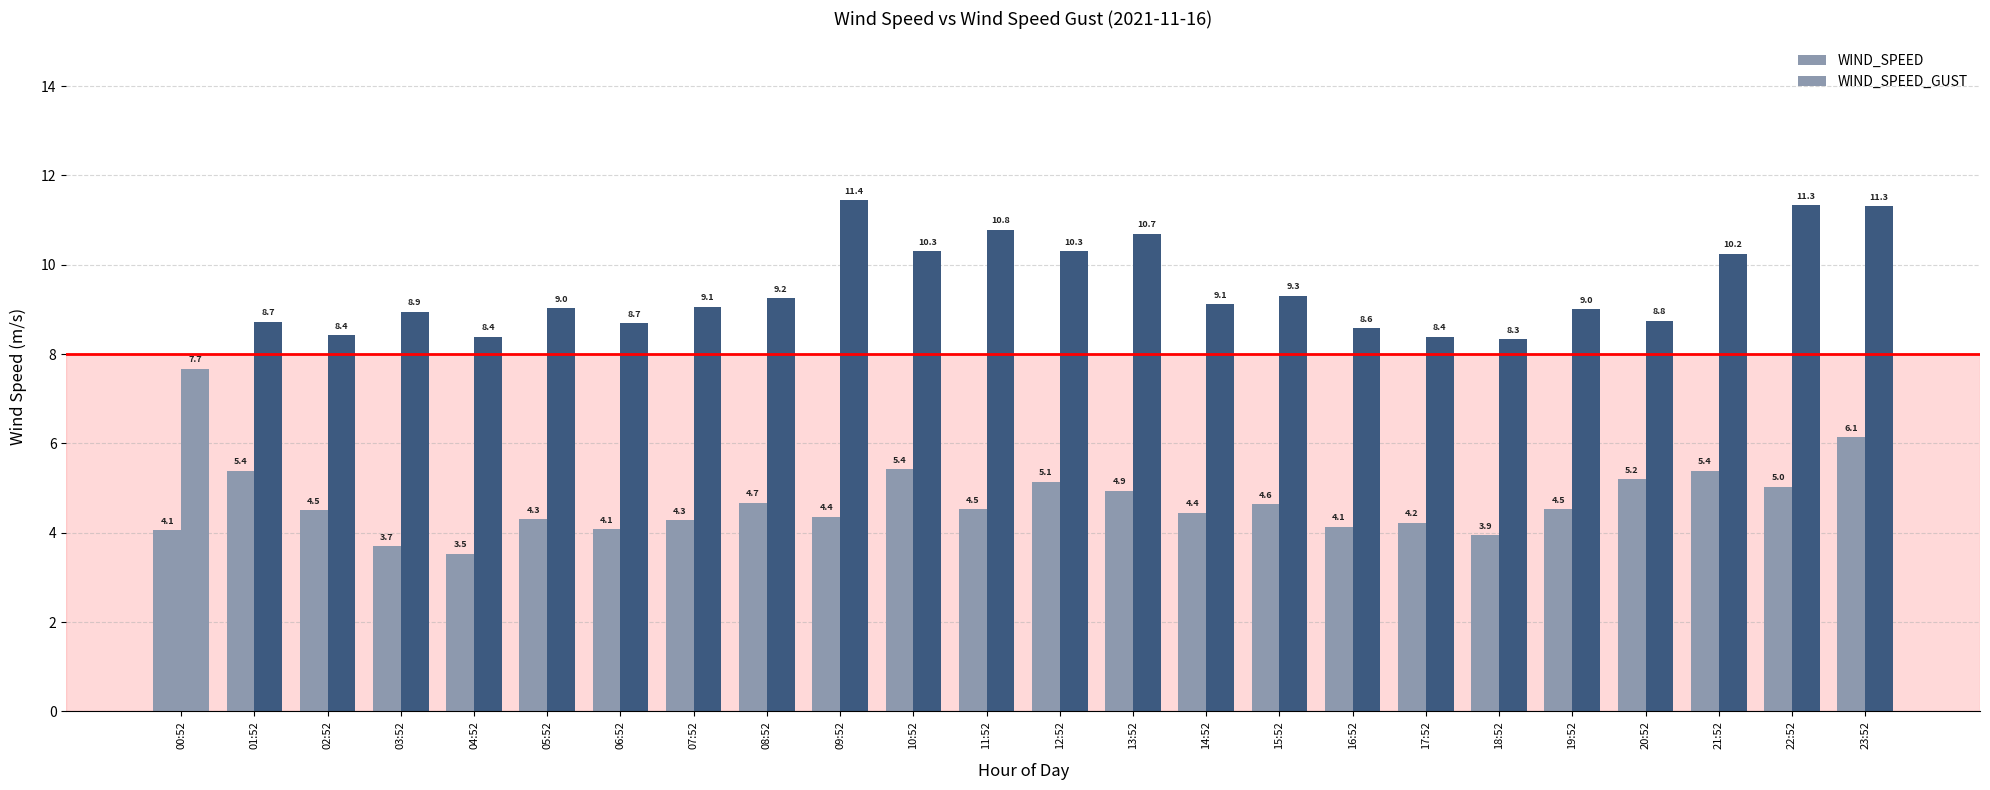

Are the bars grouped side by side (vs. stacked)?

Yes